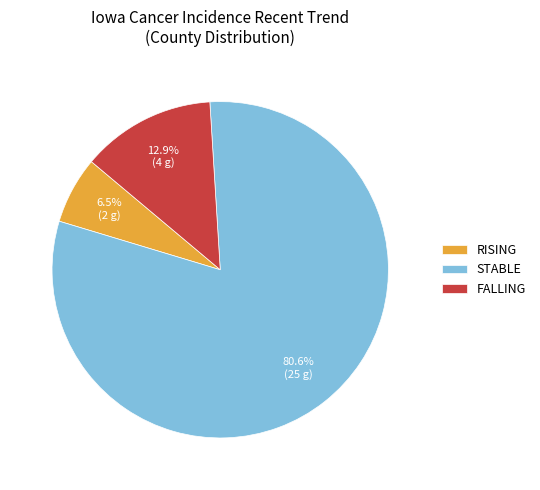

To the nearest percent, what is the average slice percentage?

33%